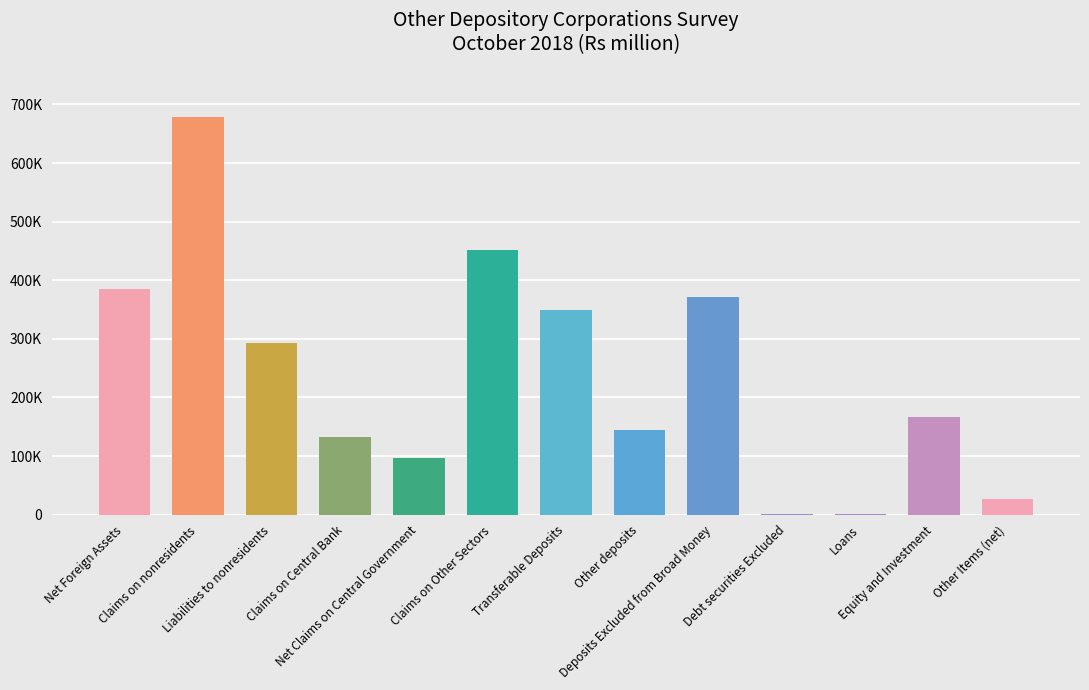

Are the bars grouped side by side (vs. stacked)?

No